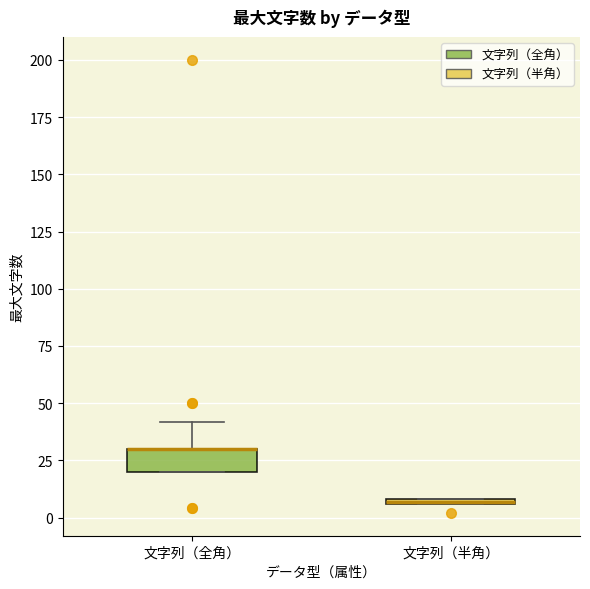

Where is the upper edge of the box for 文字列（全角） on the y-axis? The values are not printed on the chart, so give them approximately, as read against the axis.

30